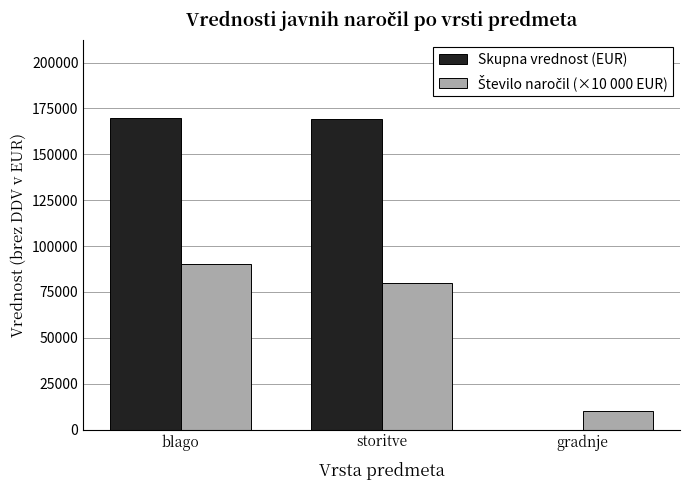

Which series has the largest total across all categories?

Skupna vrednost (EUR)